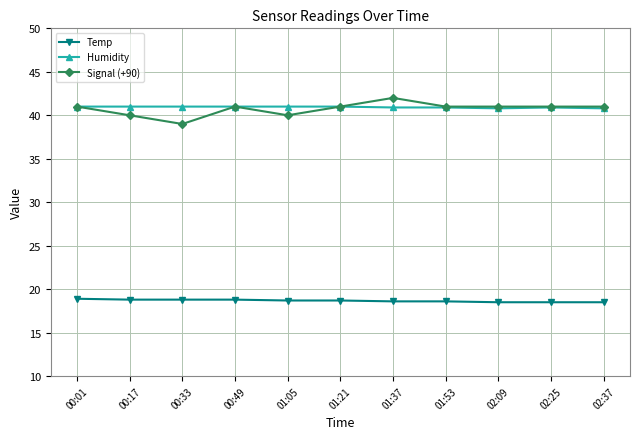

Which category has the highest value across all series?

01:37